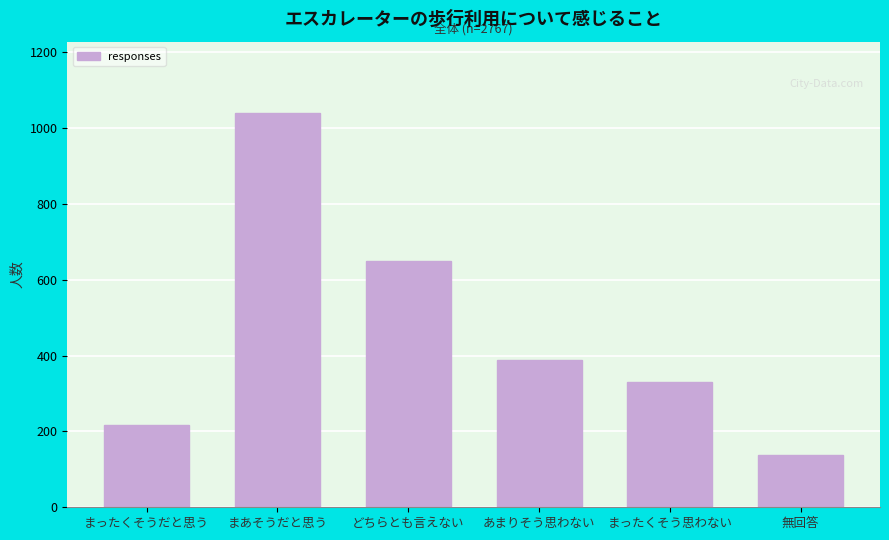

Reading left to right, transcribe all the data shown in this chart.

まったくそうだと思う=218	まあそうだと思う=1041	どちらとも言えない=651	あまりそう思わない=388	まったくそう思わない=330	無回答=139